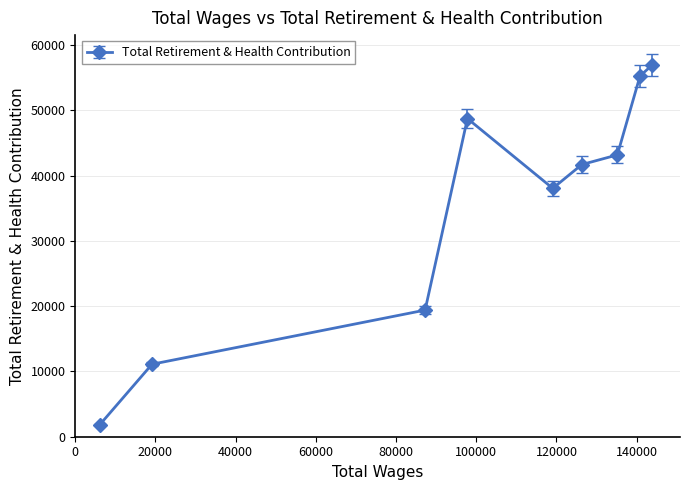

How many data points are less than 41688?

4